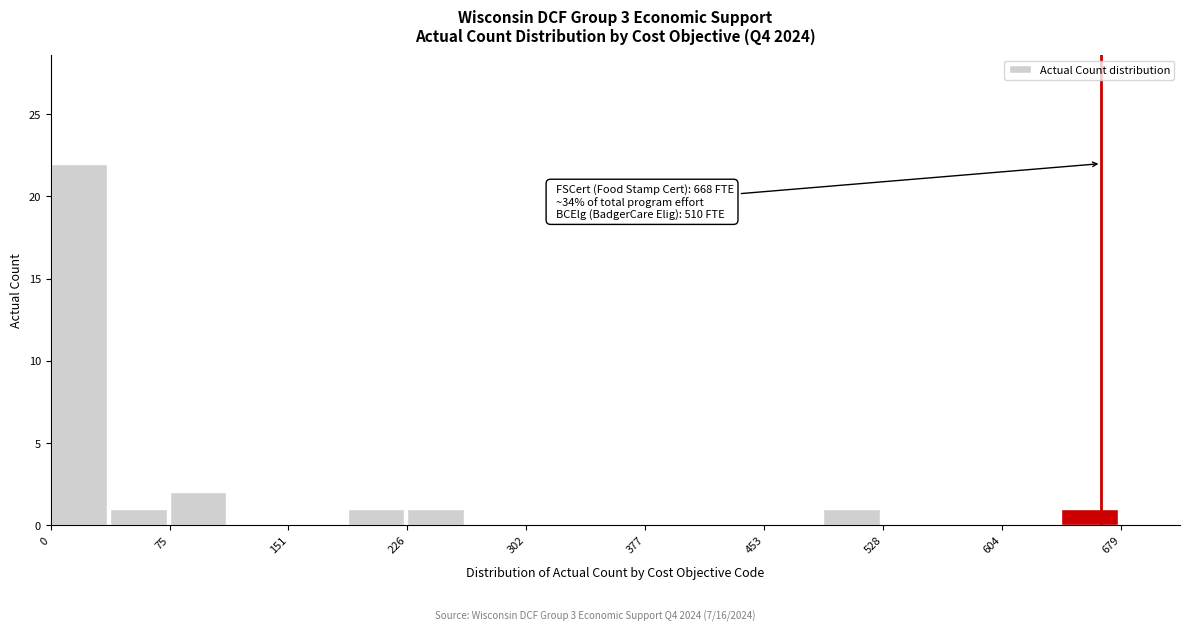

Around what value on the x-axis is the tallest bar? Give the approximate position of its centre, as read against the axis.

20